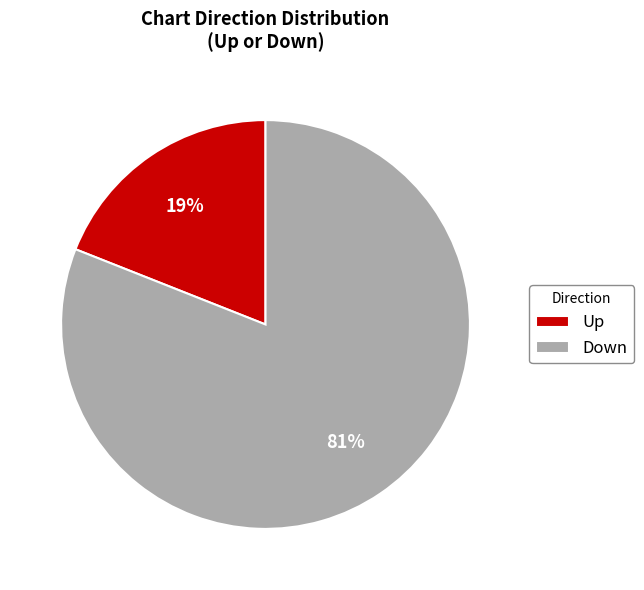

Which category accounts for the majority?

Down